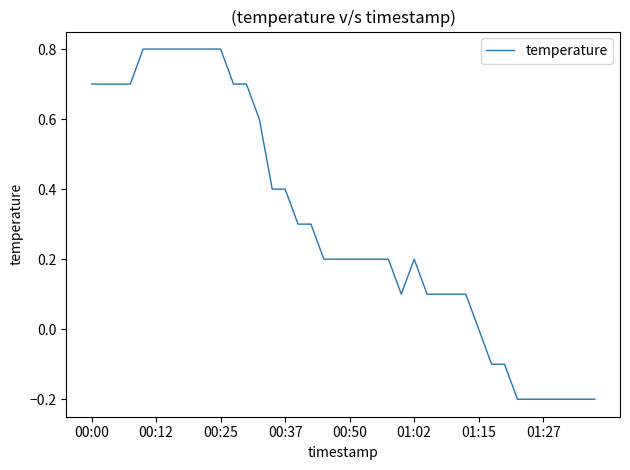

What is the maximum value shown in the chart?

0.8